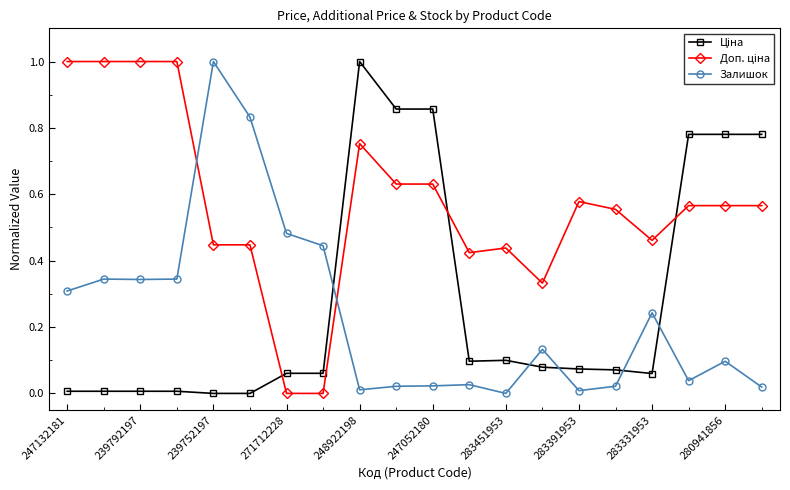

True or false: Залишок has more than 0 points higher than both neighbors.

True